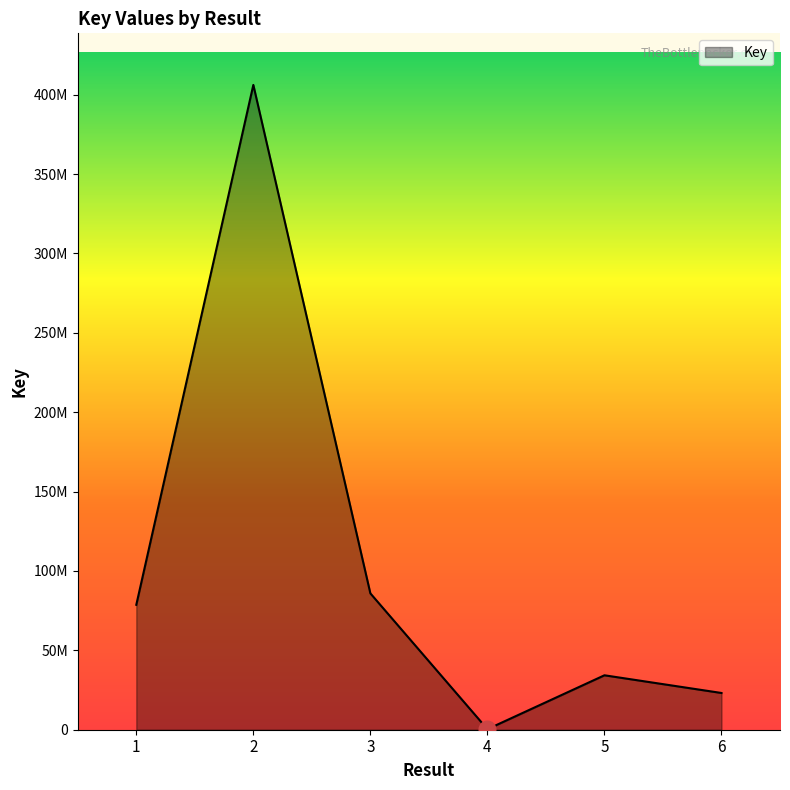

Rank the categories by value from highest to lowest.

2, 3, 1, 5, 6, 4